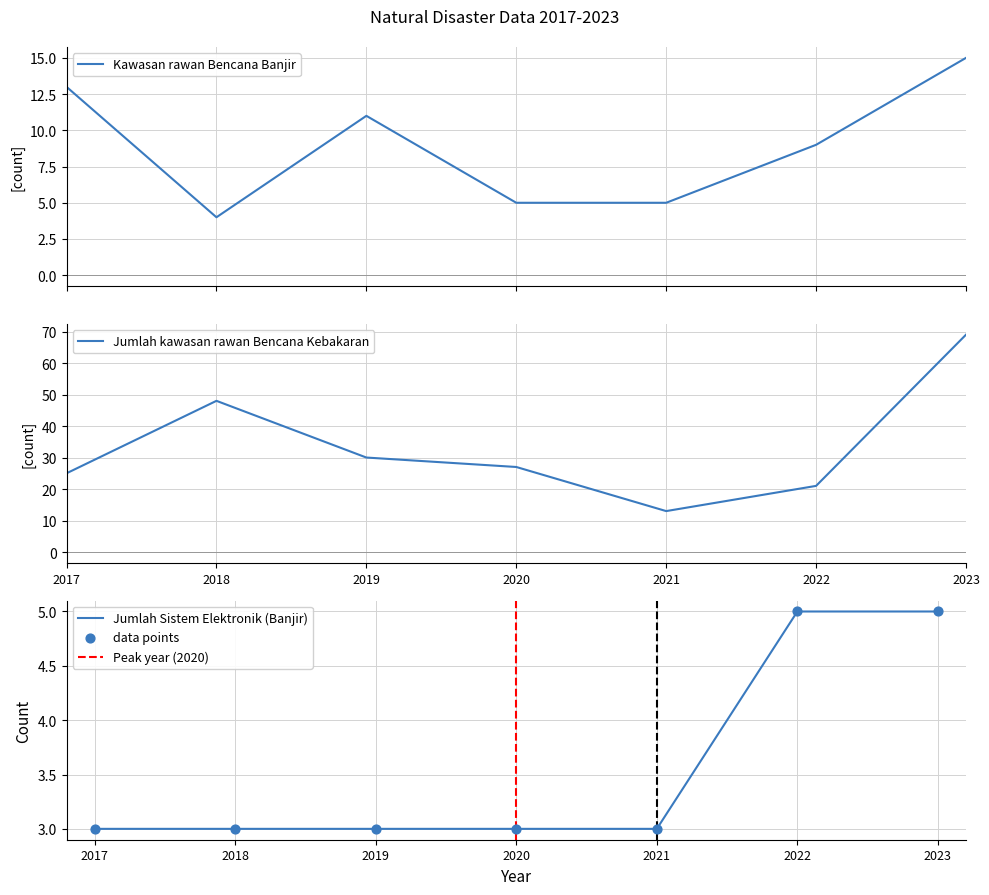

What are all the series names shown in the legend?

Kawasan rawan Bencana Banjir, Jumlah kawasan rawan Bencana Kebakaran, Jumlah Sistem Elektronik (Banjir)